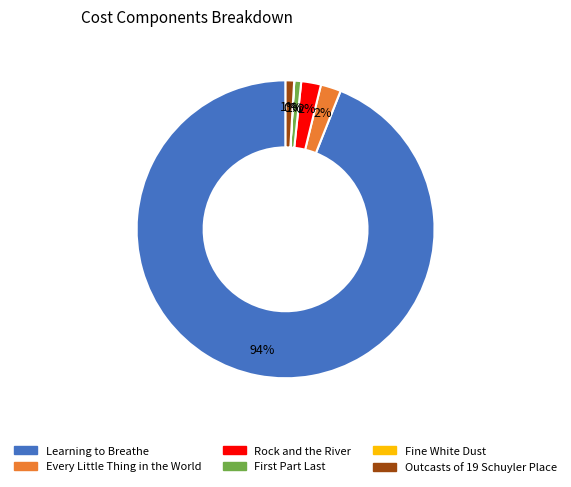

To the nearest percent, what is the average slice percentage?

17%